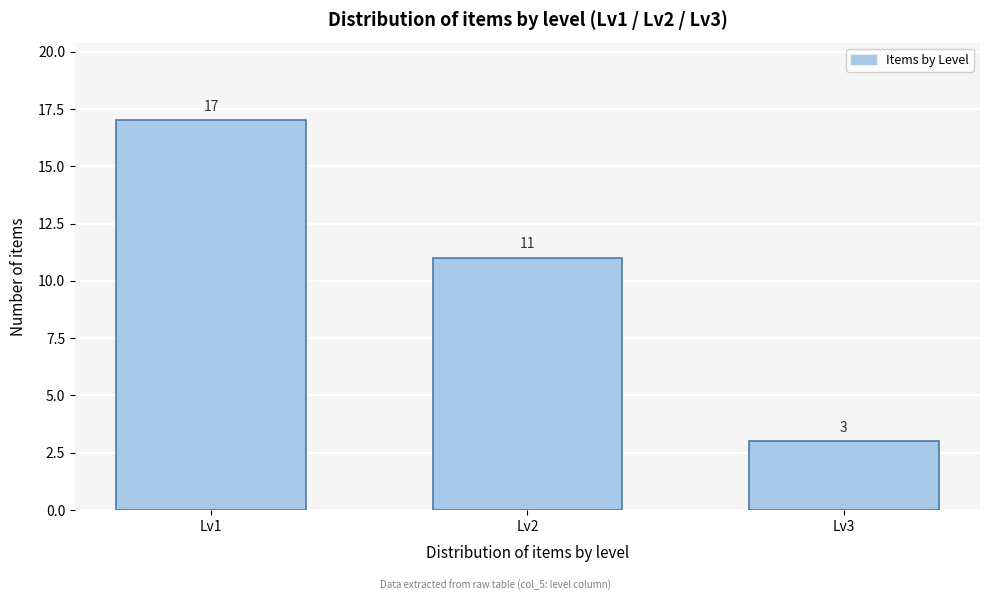

Reading left to right, extract all data points from this chart.

Lv1=17	Lv2=11	Lv3=3